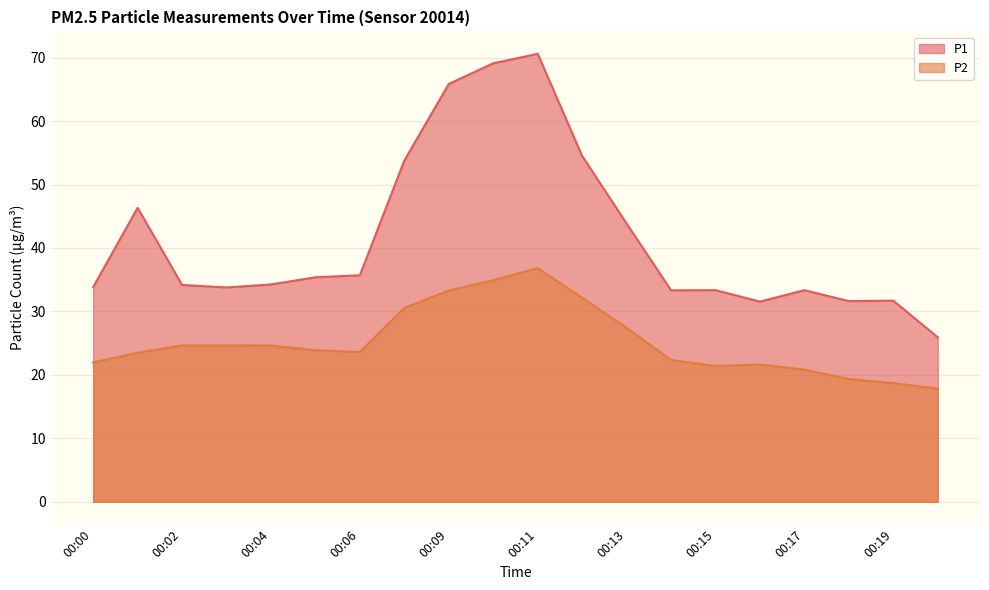

Reading left to right, extract all data points from this chart.

P1: 33.8	46.3	34.2	33.8	34.2	35.4	35.7	53.8	65.8	69.1	70.6	54.5	43.9	33.3	33.4	31.6	33.4	31.6	31.7	25.9
P2: 21.9	23.5	24.6	24.6	24.6	23.9	23.6	30.6	33.3	34.9	36.8	32.2	27.4	22.4	21.4	21.6	20.8	19.4	18.7	17.8